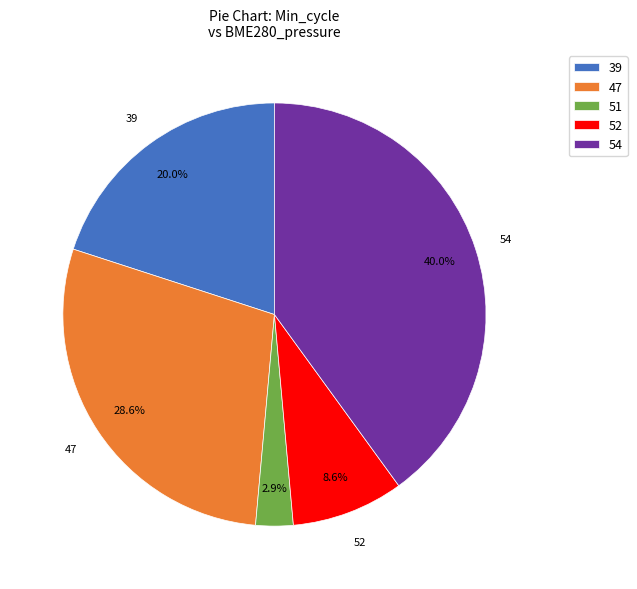

What portion of the pie excludes 54?

60.0%